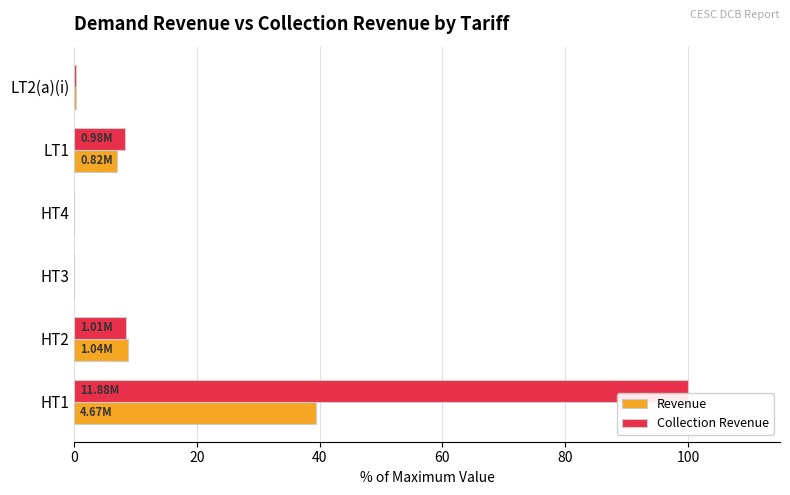

What is the sum of all Revenue values?

55.3